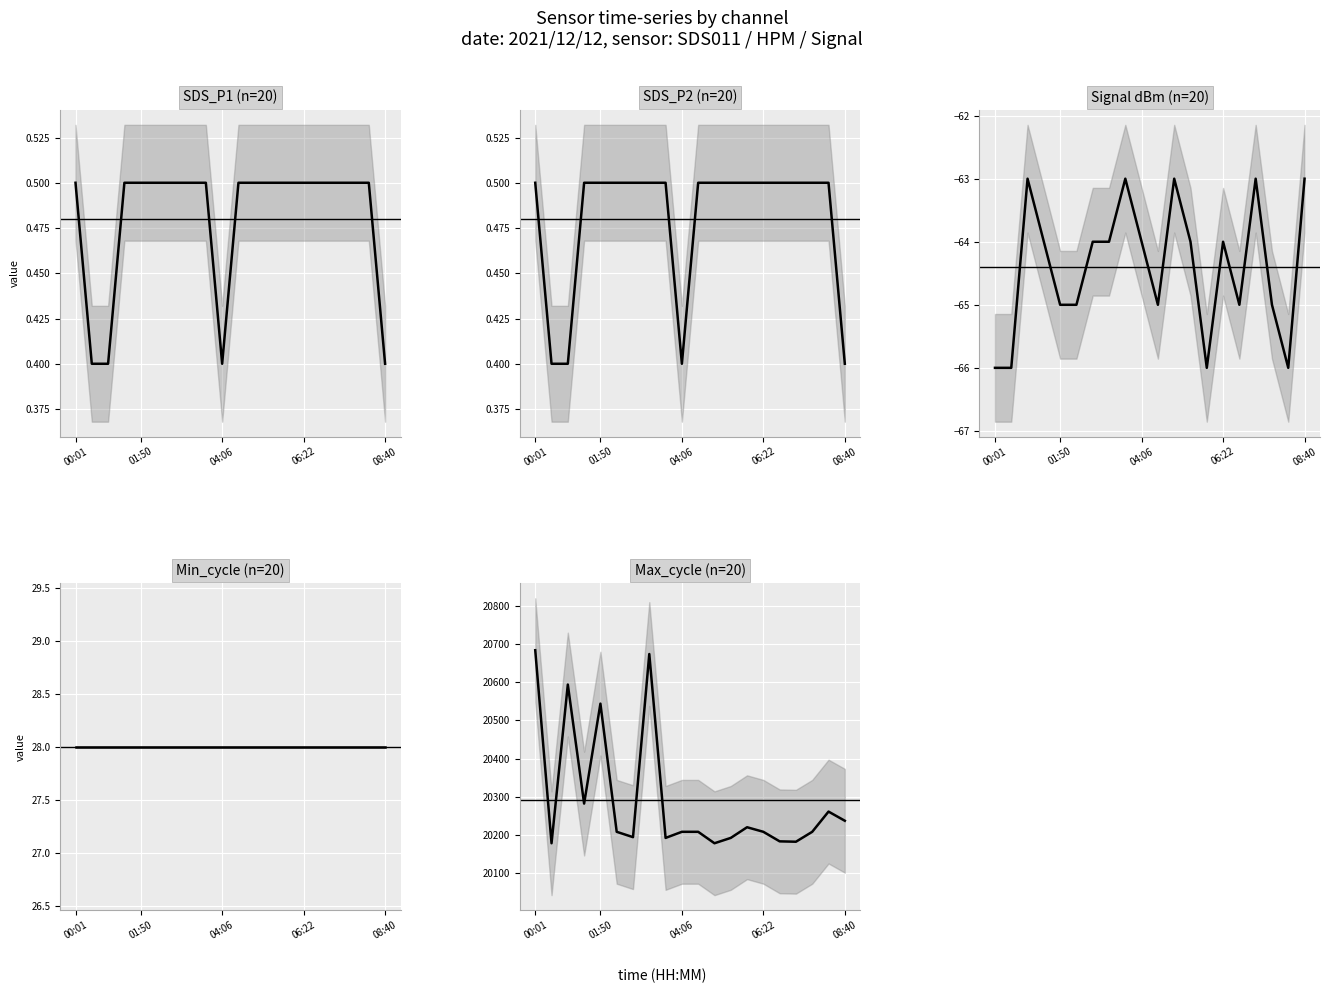

What position from the right is 08:40?

1